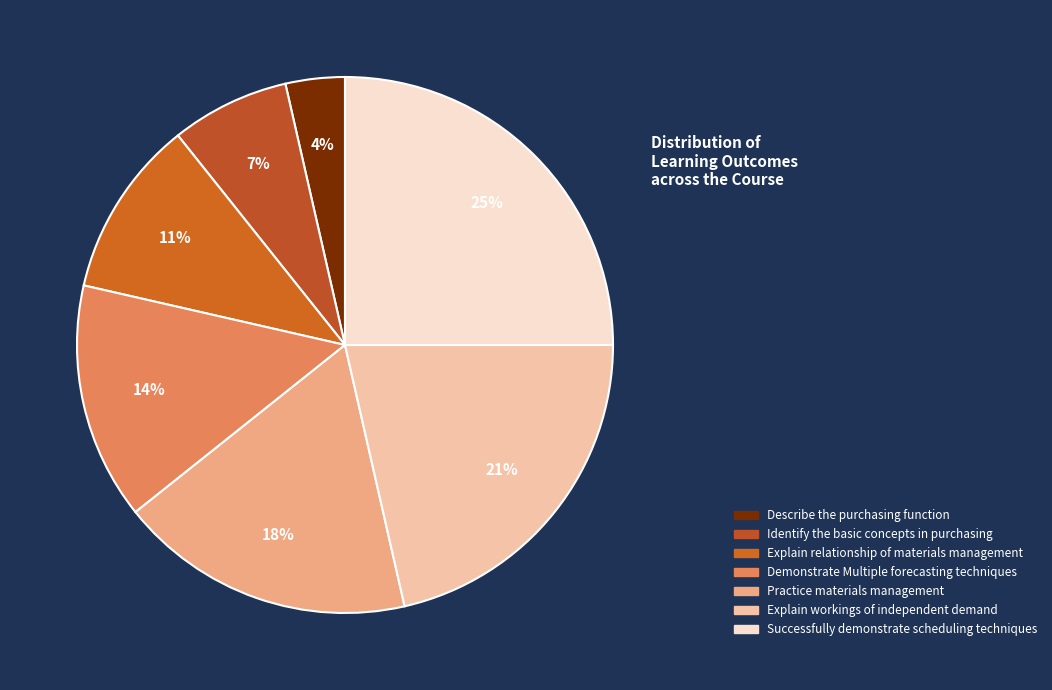

How many segments does this pie chart have?

7